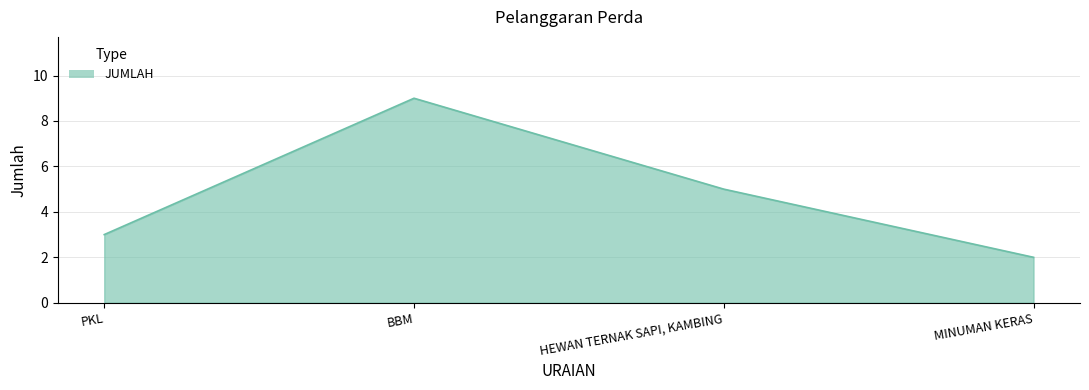

What is the difference between the values at BBM and PKL?

6